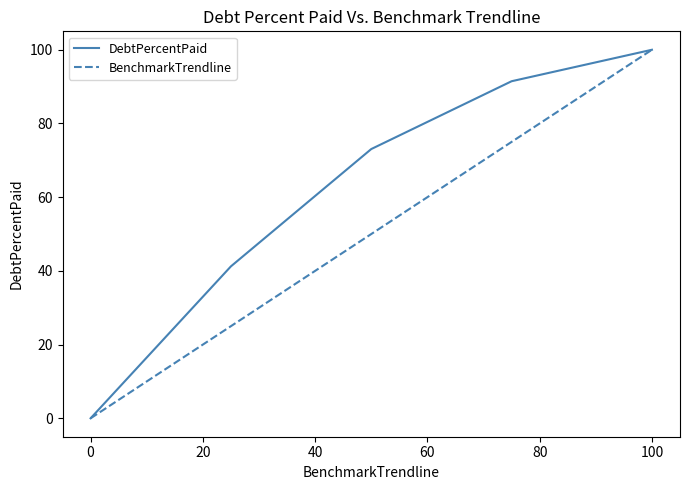

How many distinct data groups are displayed?

2